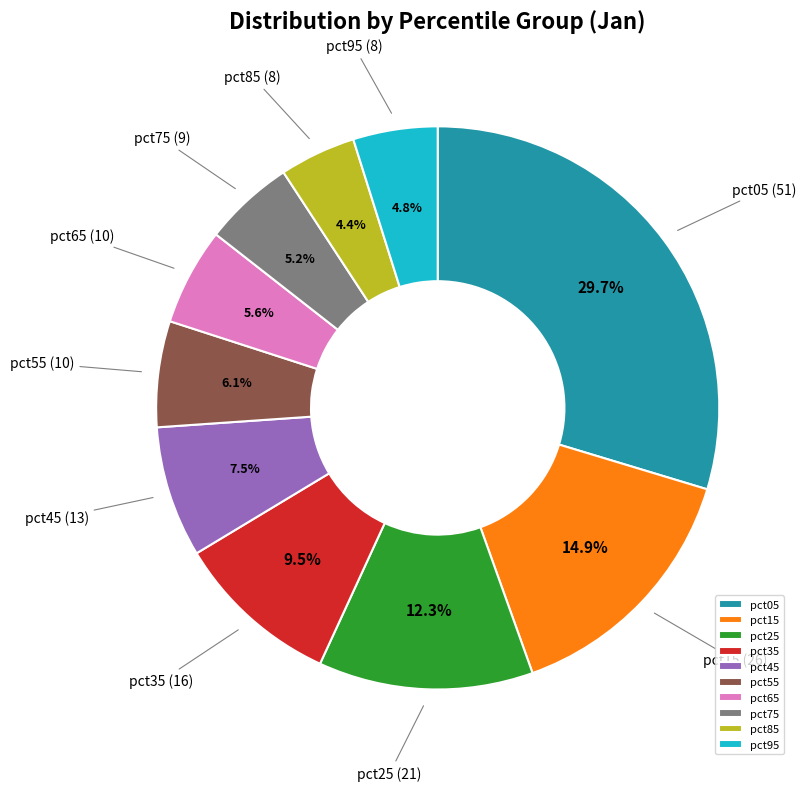

Does any single category account for the majority?

No